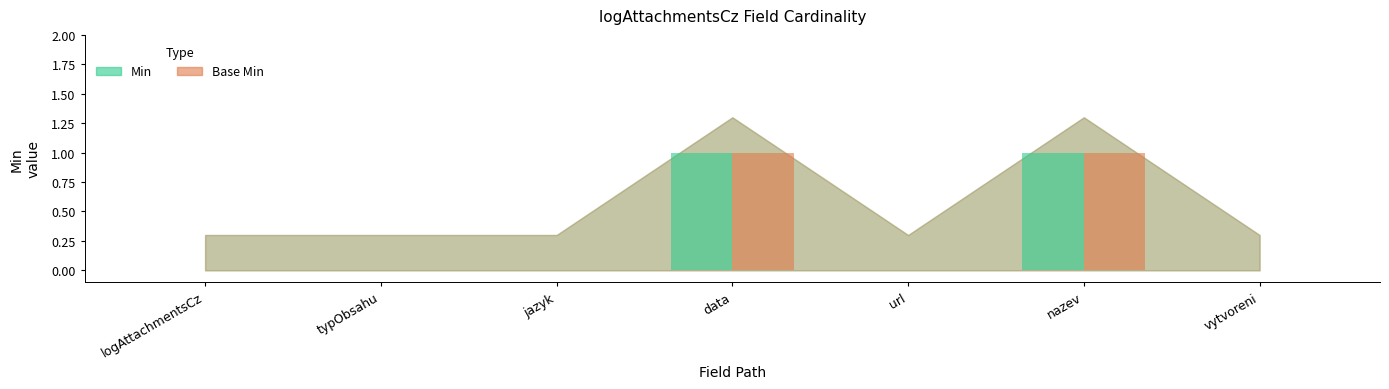

Is it true that Base Min equals 0 at typObsahu?

False